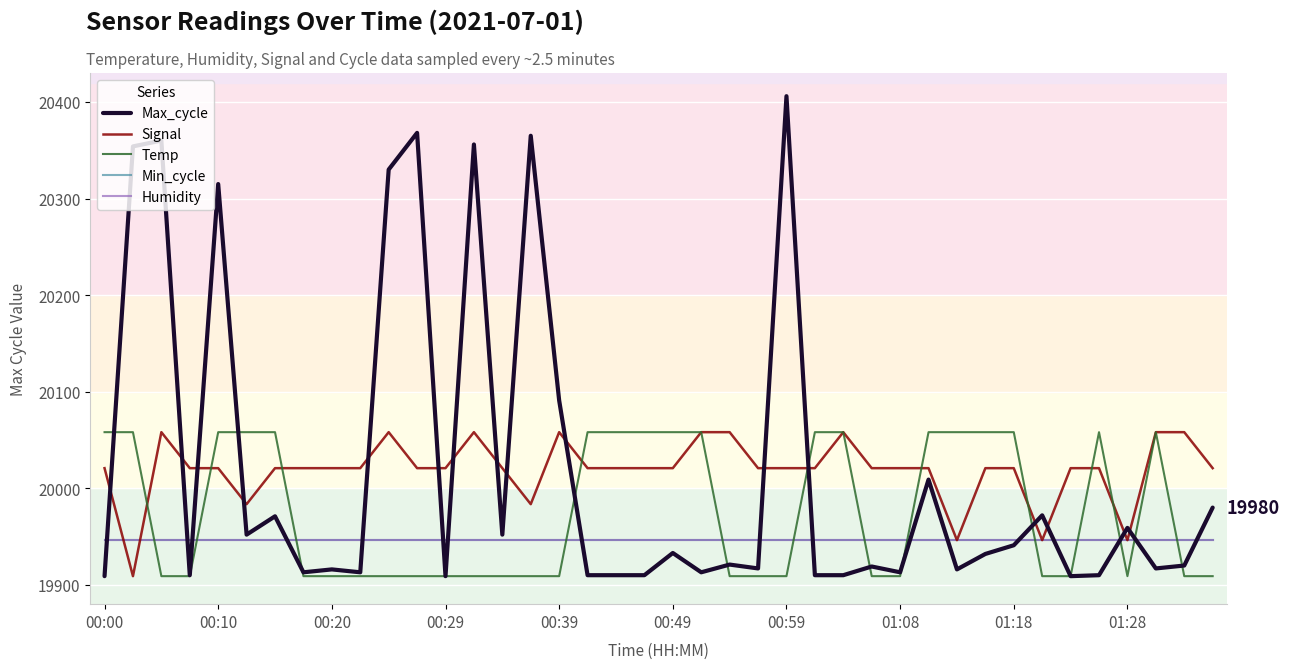

Is this an area chart (filled region under the line)?

No